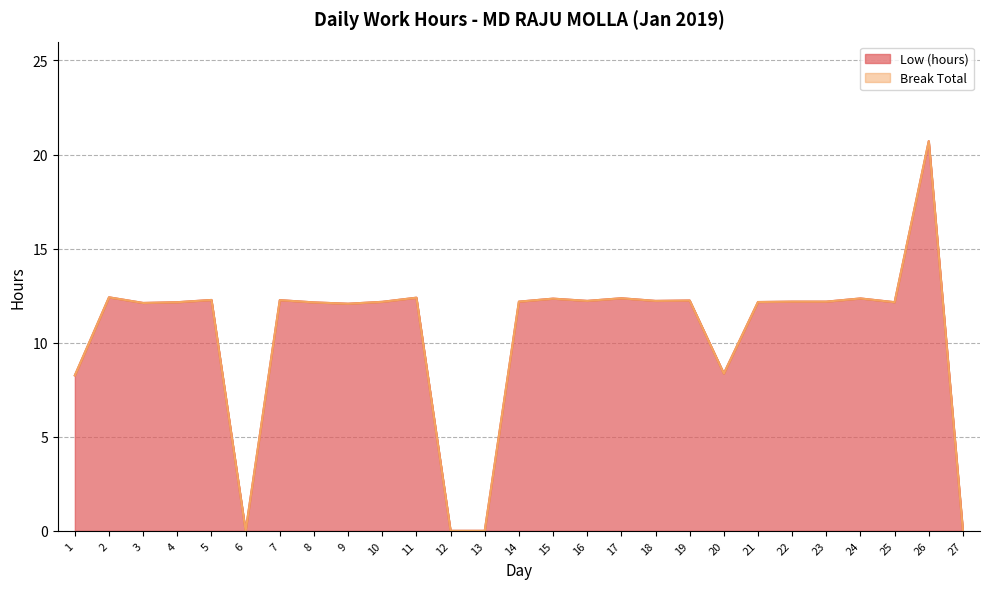

List the labels in order of value, smallest first.

6, 12, 13, 27, 1, 20, 9, 3, 8, 4, 25, 21, 10, 14, 22, 23, 16, 18, 19, 7, 5, 15, 24, 17, 11, 2, 26